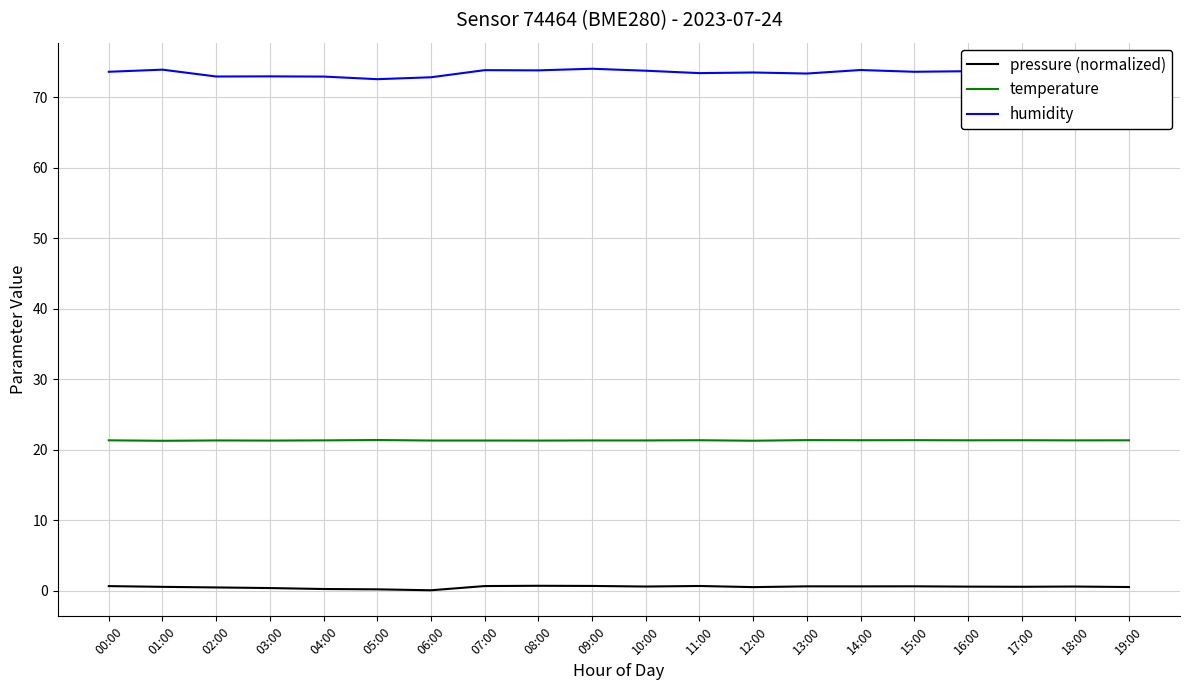

What is the maximum value for temperature?

21.4